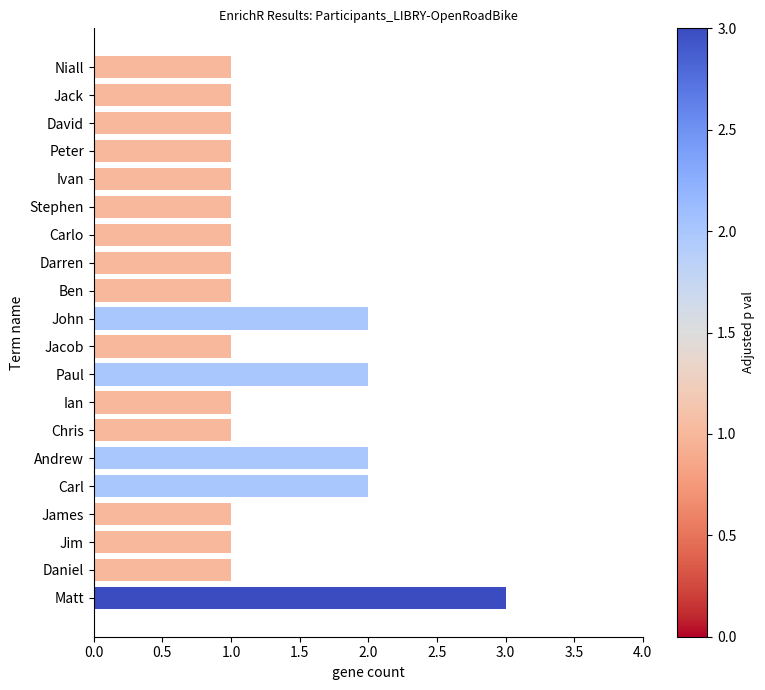

Between Carl and Daniel, which is larger?

Carl